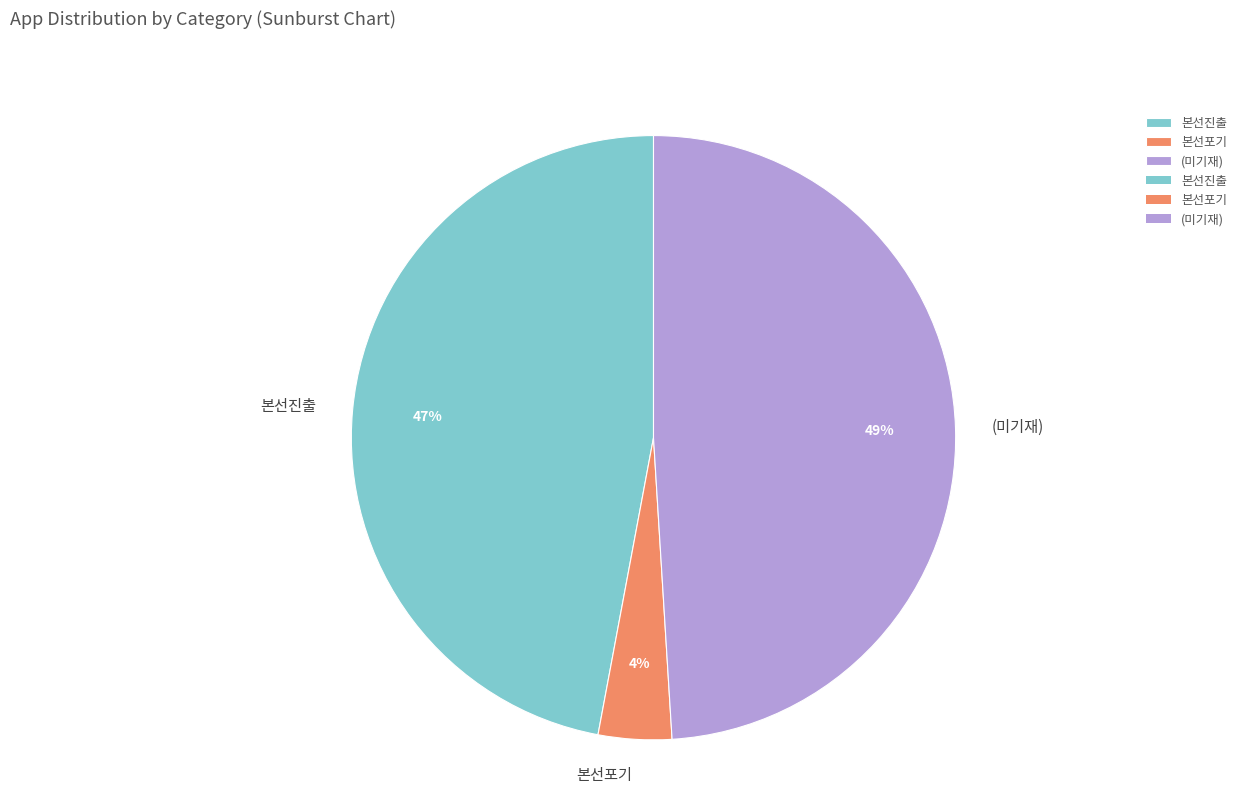

Which has a higher value, 본선포기 or 본선진출?

본선진출